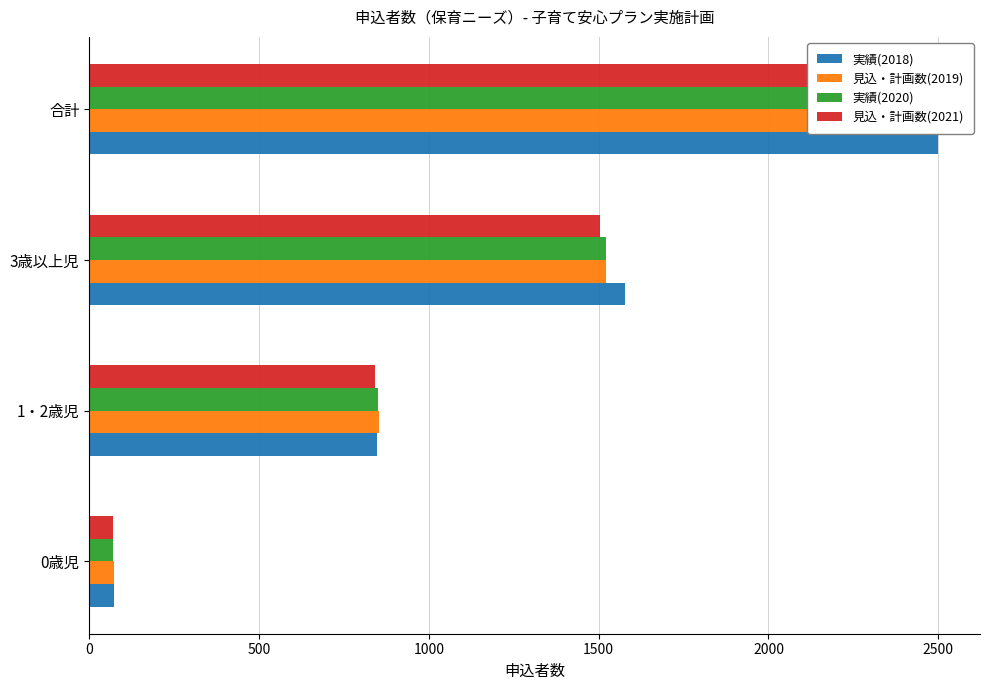

What is the value of the 実績(2020) bar at the 4th from the left?

2443